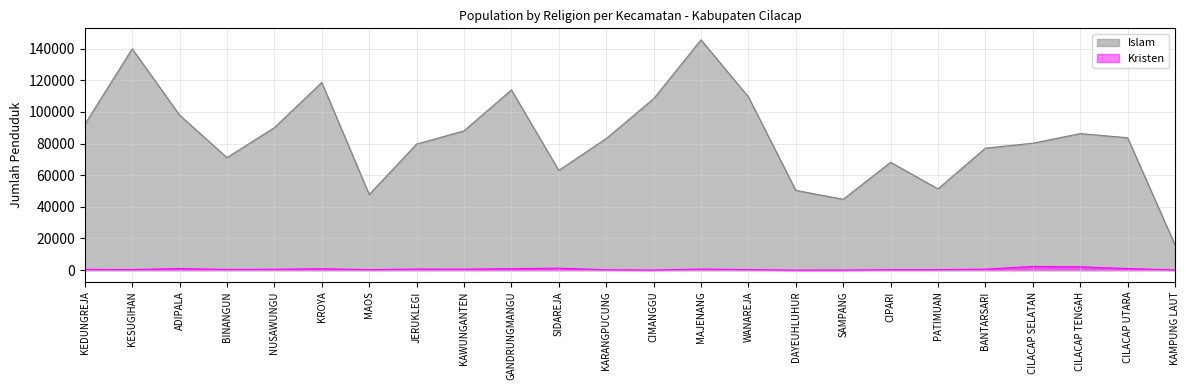

How many series are shown in this chart?

2